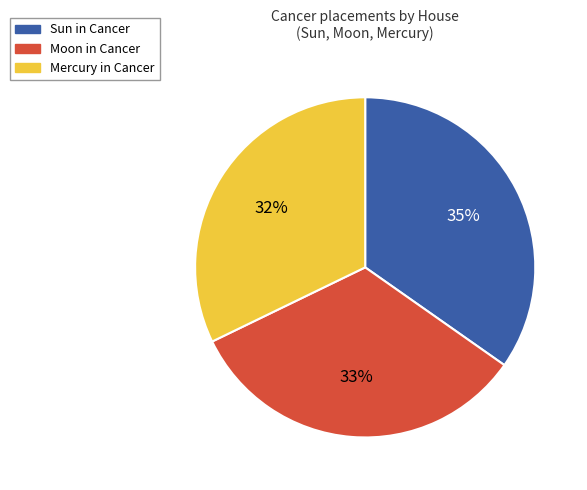

Is there any slice that represents more than half of the pie?

No